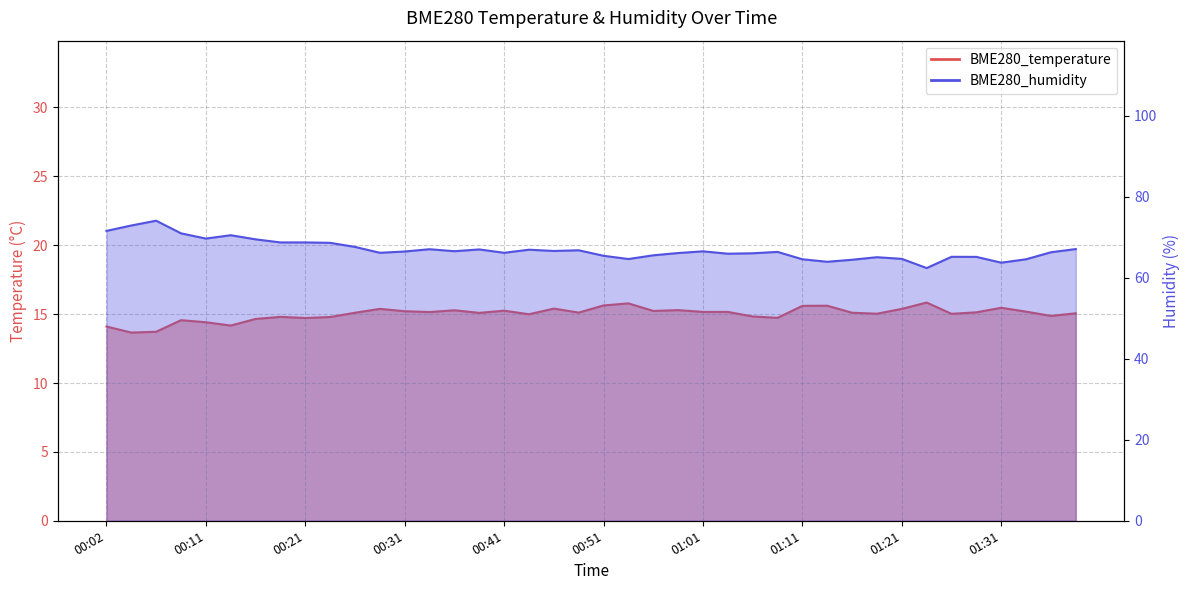

Which series has the largest range (max minus min)?

BME280_humidity